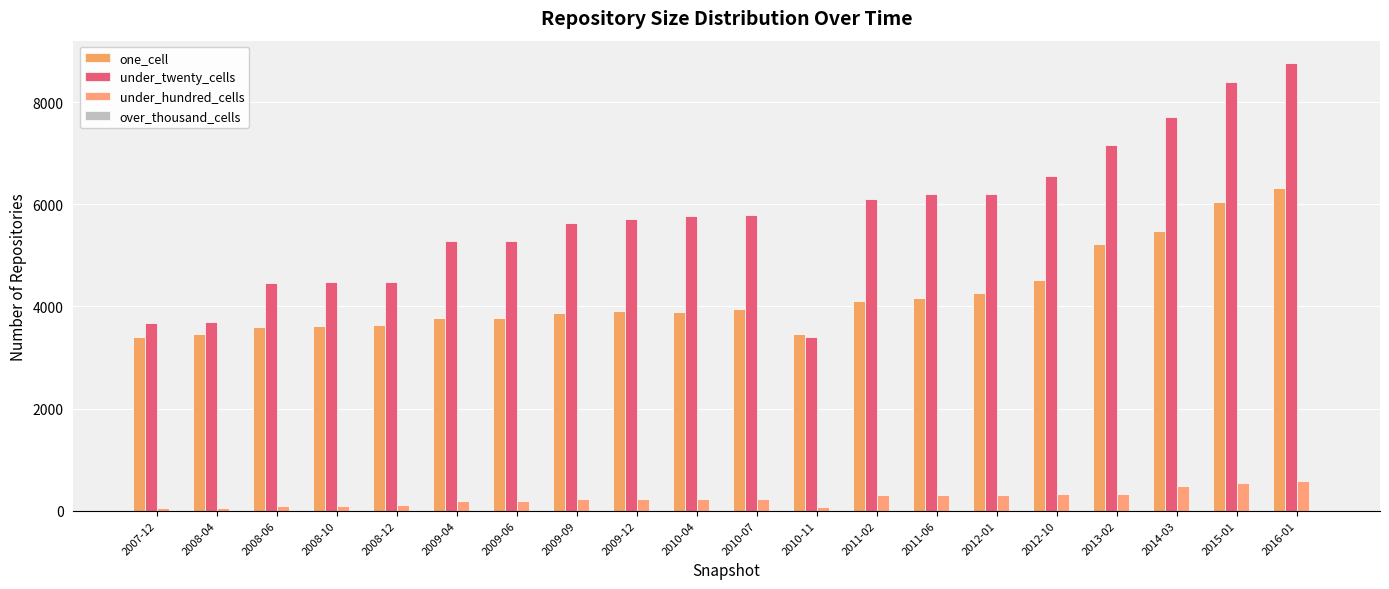

How many bars are there in total?

60